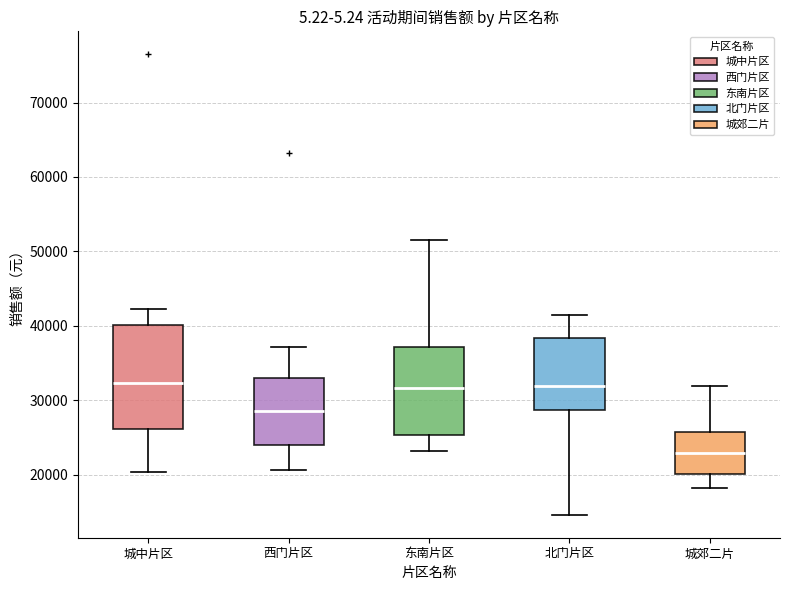

Which box has the lowest median line?

城郊二片